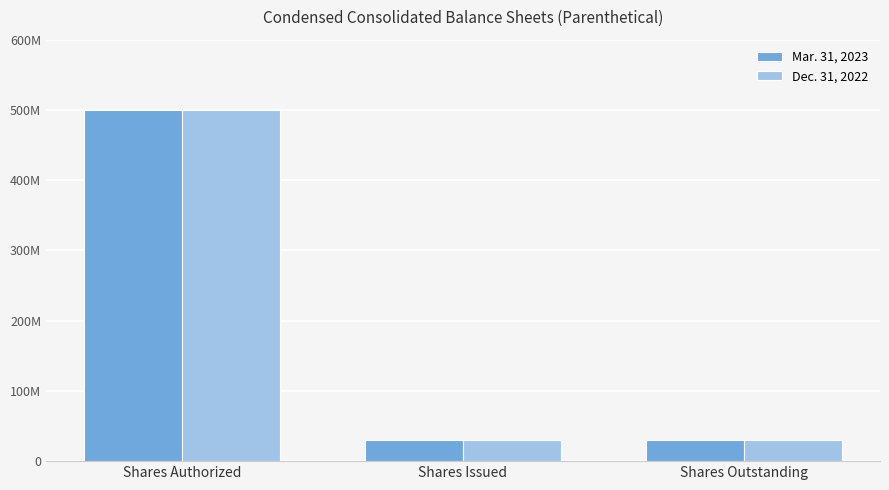

Reading left to right, what are all the values shown in this chart?

Mar. 31, 2023: 500000000	30292960	30292960
Dec. 31, 2022: 500000000	30292960	30292960